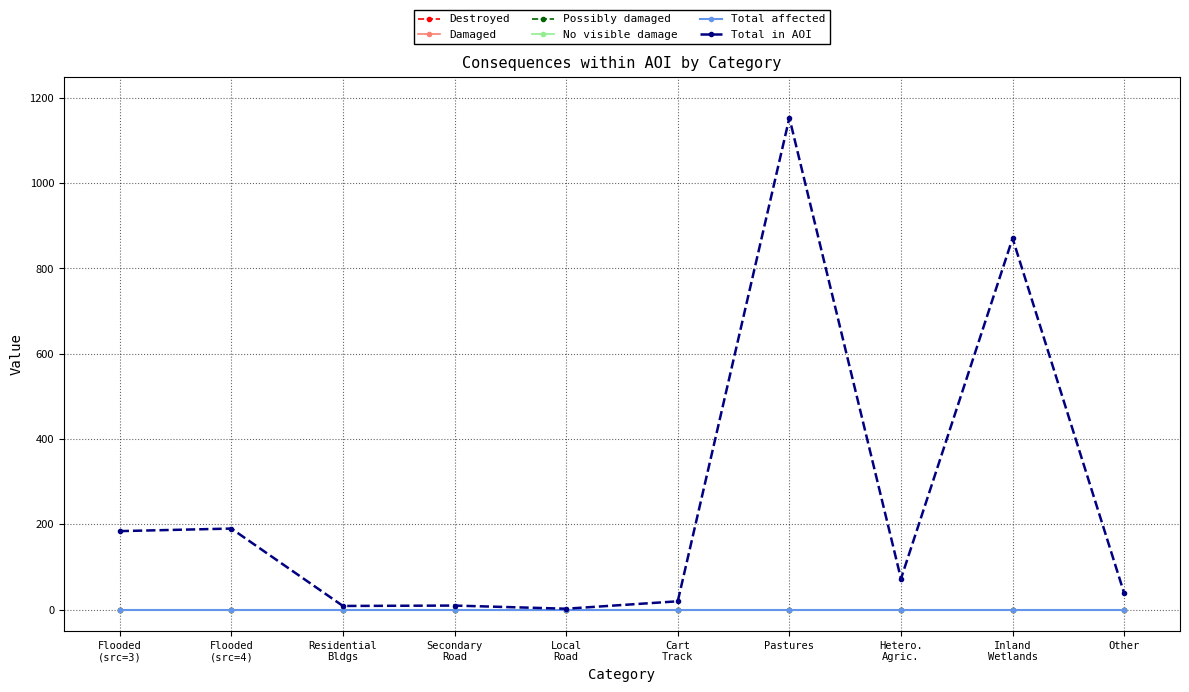

What is the greatest value displayed?

1153.1